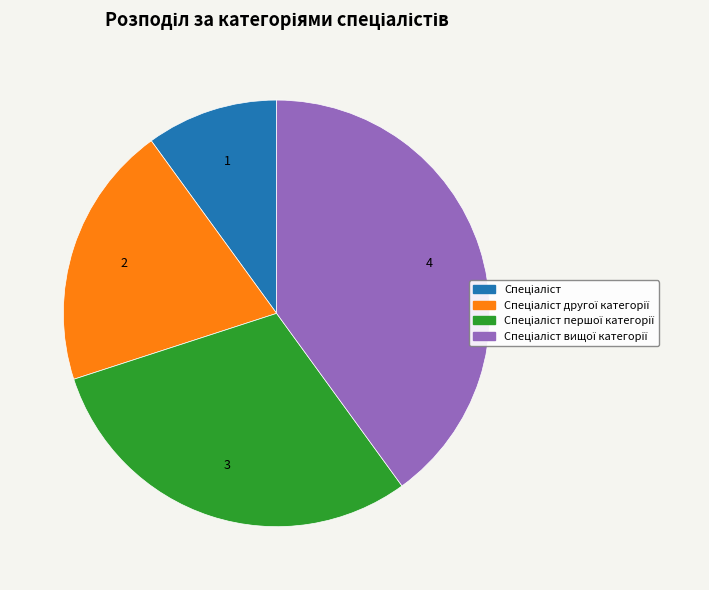

Is there a majority slice in this chart?

No